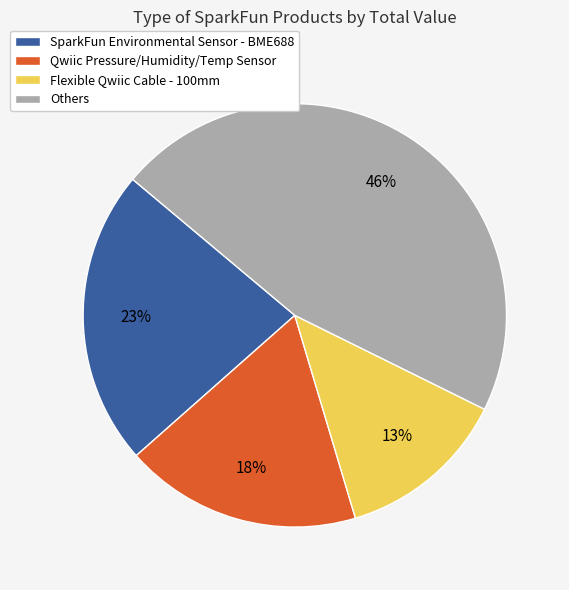

Count the number of slices in the pie.

4